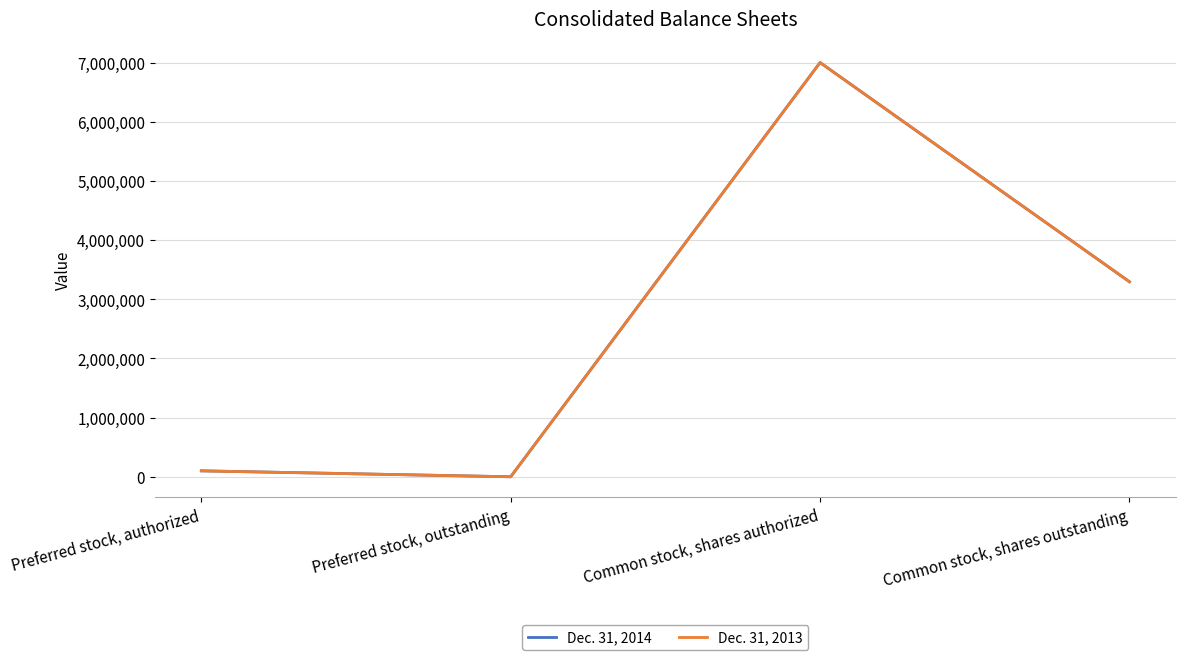

True or false: Dec. 31, 2014 has more than 2 interior local peaks.

False